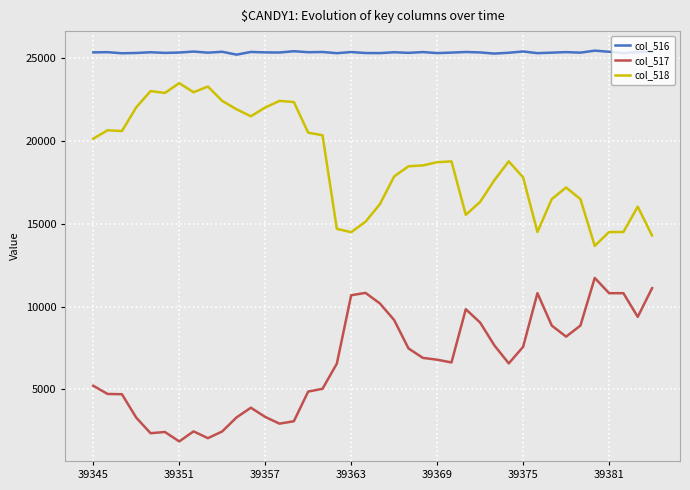

How many series are shown in this chart?

3